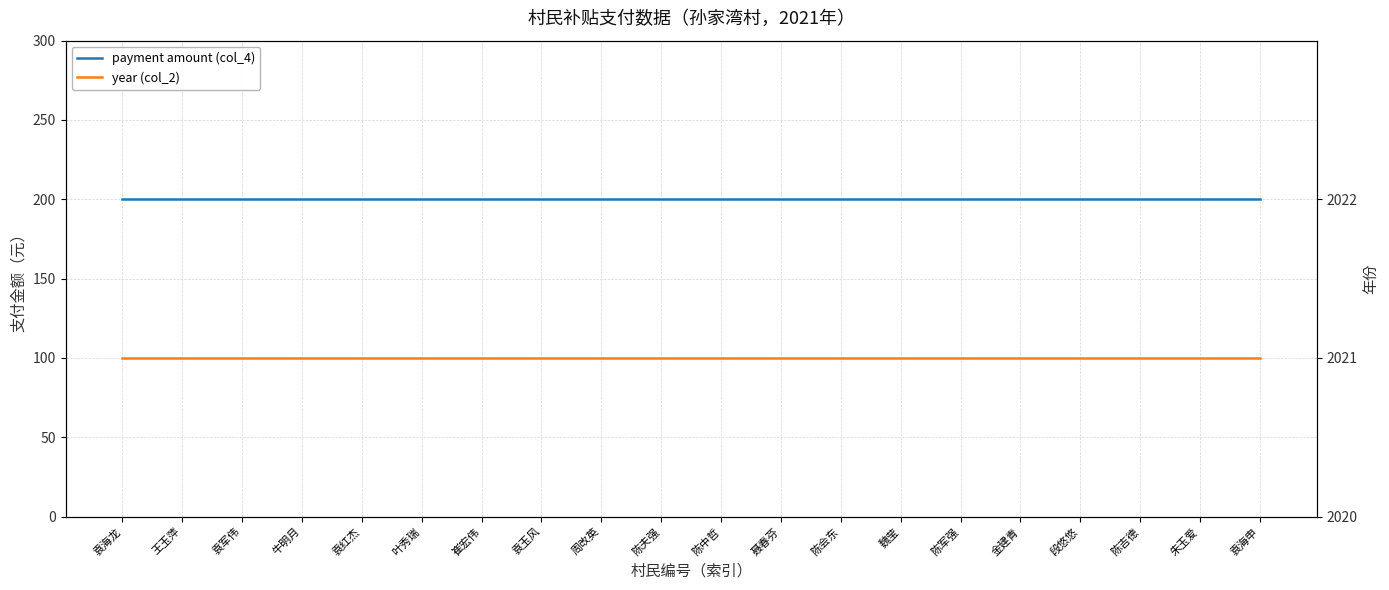

What is the spread (max minus min) of values at 袁海龙?

199.5